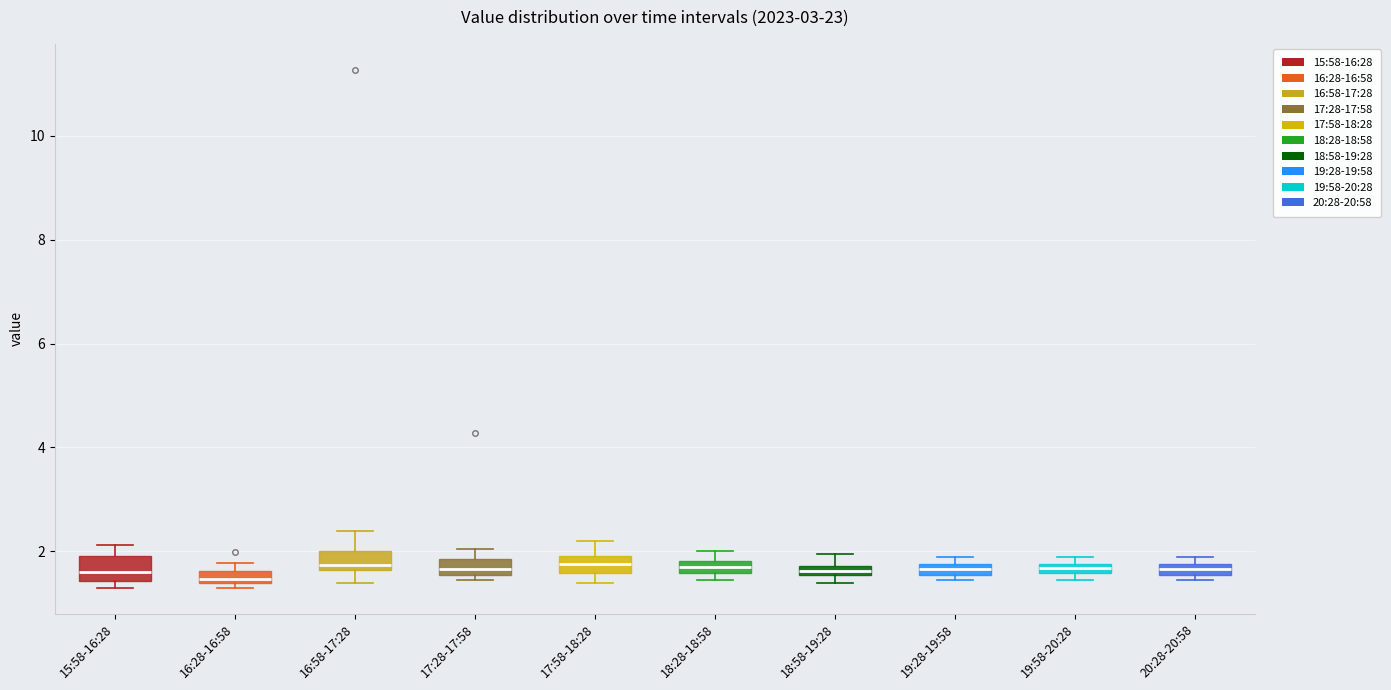

Where is the lower edge of the box for 16:28-16:58 on the y-axis? The values are not printed on the chart, so give them approximately, as read against the axis.

1.4